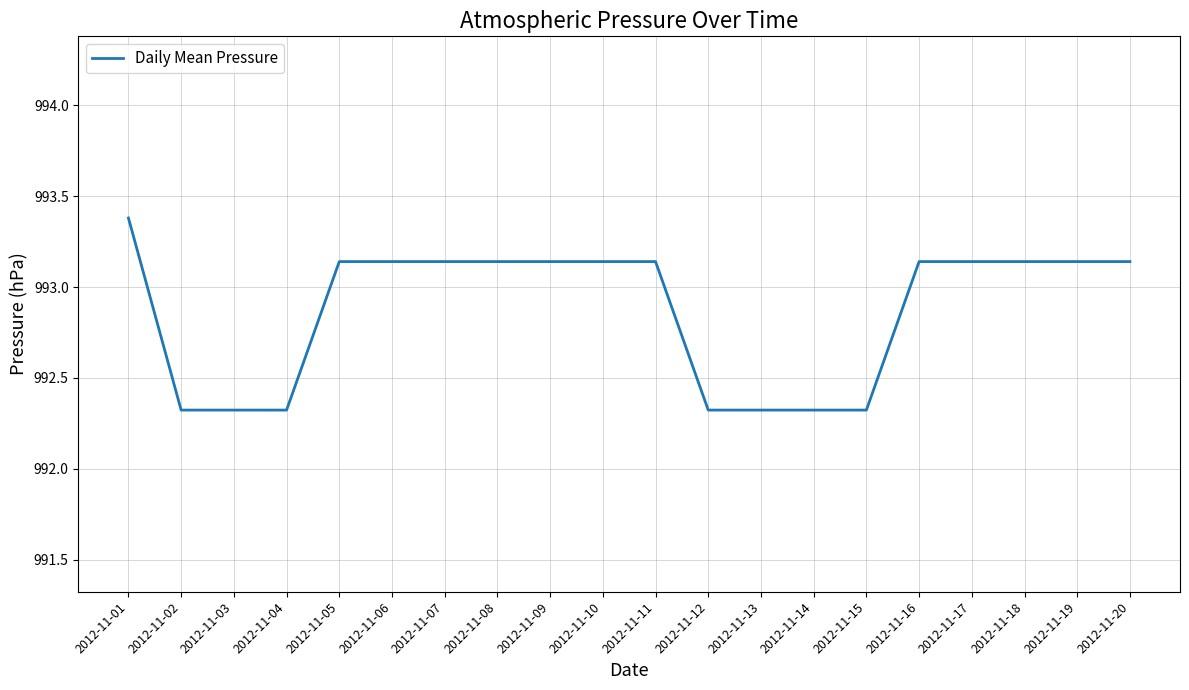

The chart shows a value of 483.0 at 2012-11-20. True or false?

False